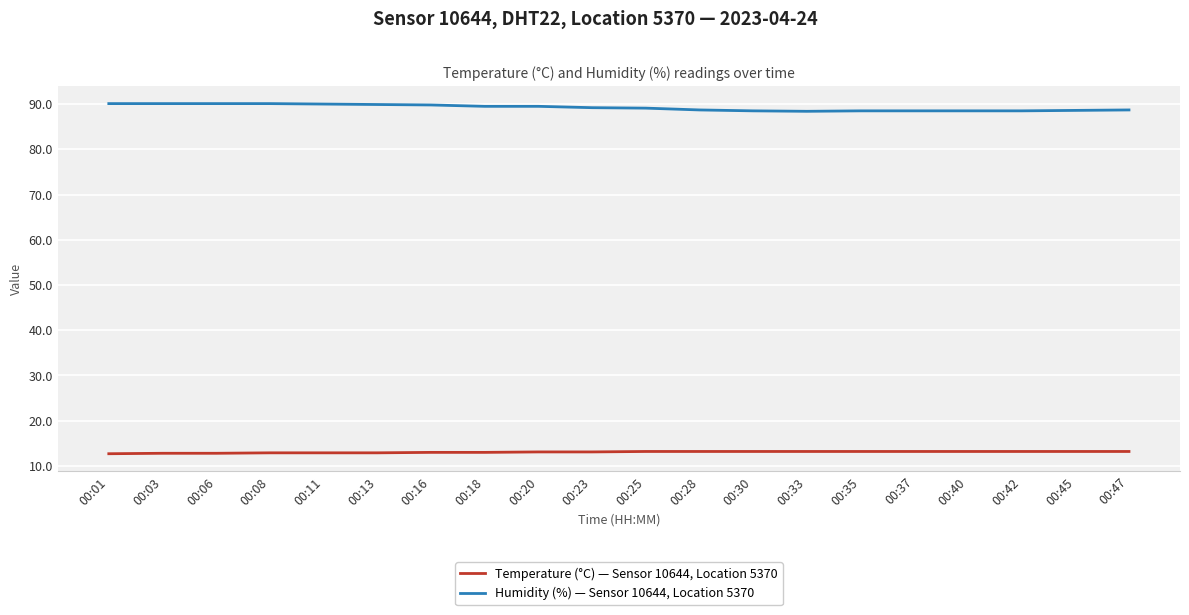

What are all the series names shown in the legend?

Temperature (°C) — Sensor 10644, Location 5370, Humidity (%) — Sensor 10644, Location 5370